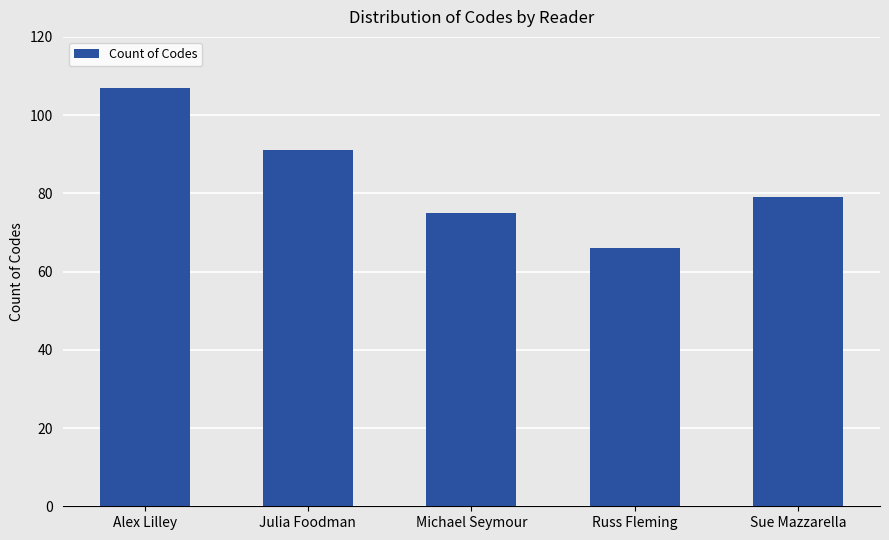

What is the sum of the values at Sue Mazzarella and Michael Seymour?

154